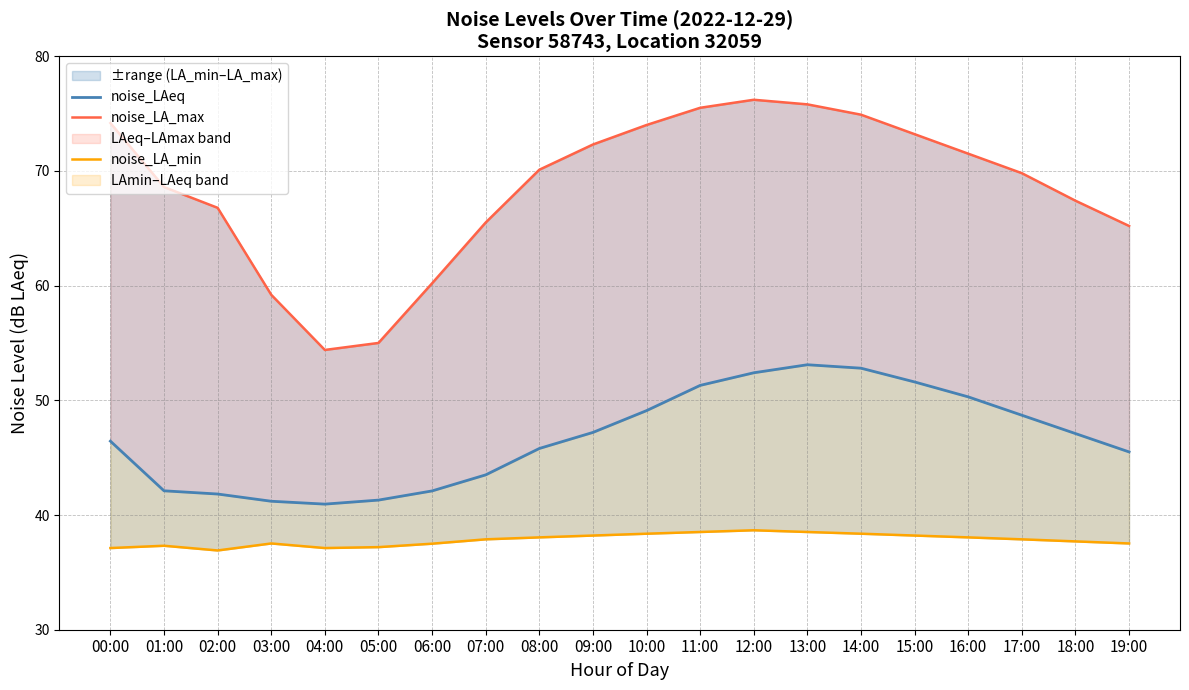

At which label is noise_LAeq closest to 47?

18:00